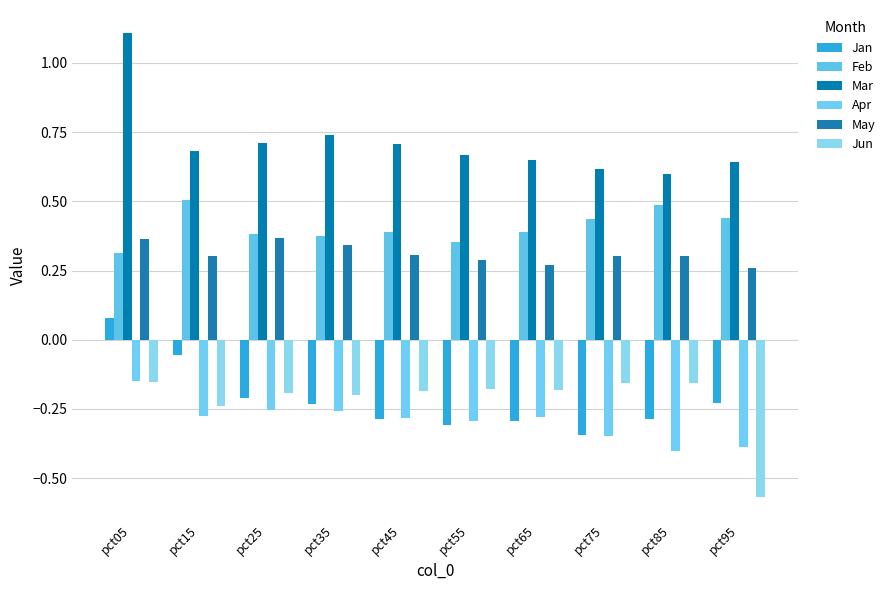

How many groups of bars are there?

10